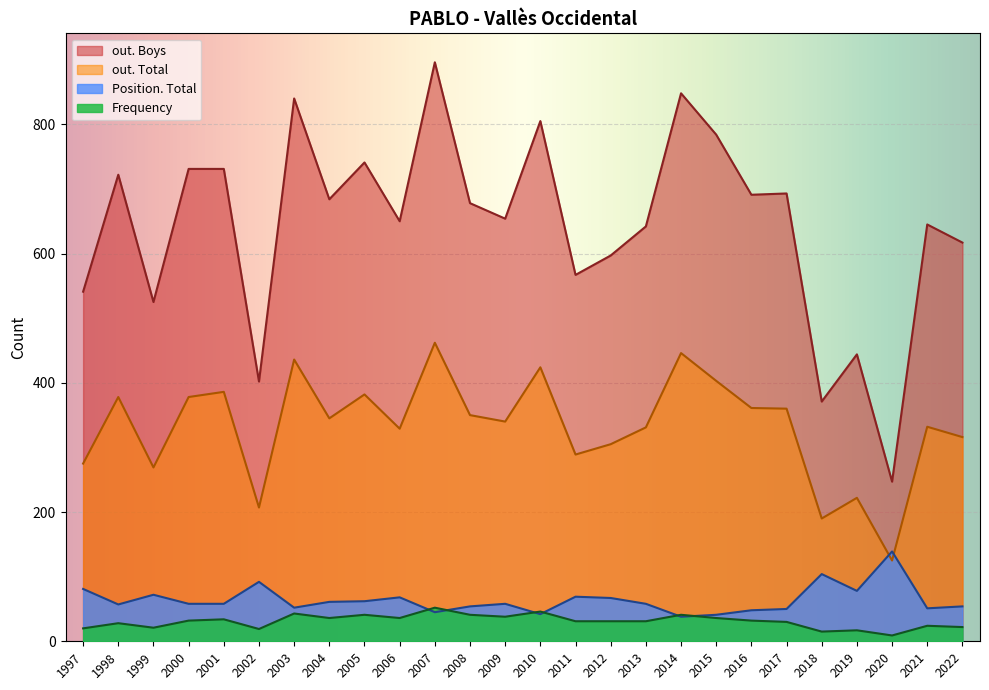

What is the smallest value displayed?

9